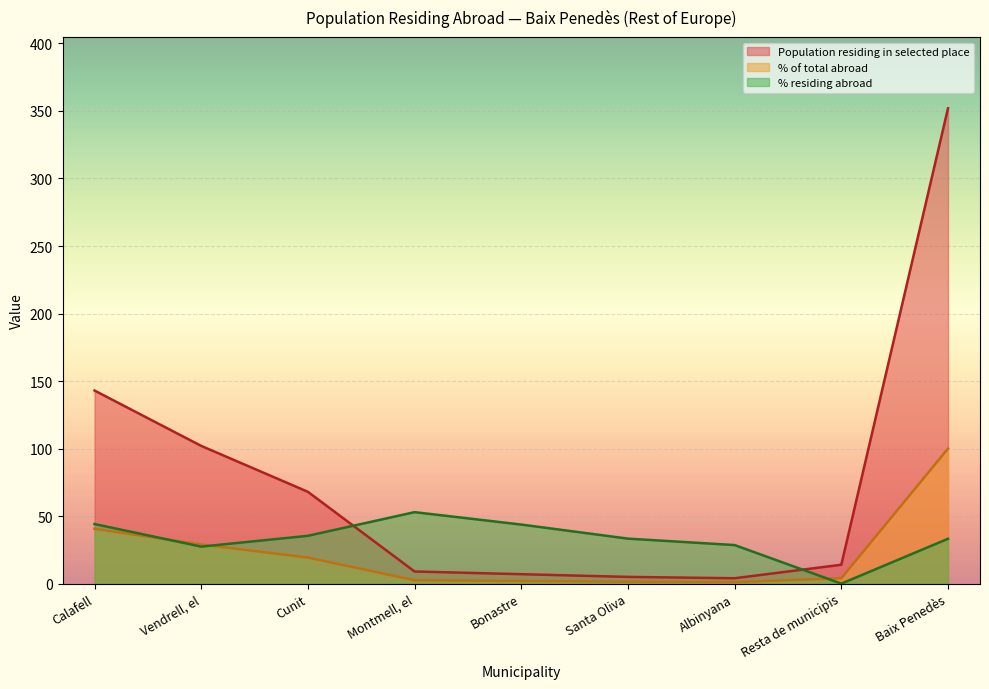

What is the sum of the % residing abroad values at Vendrell, el and Bonastre?

71.2